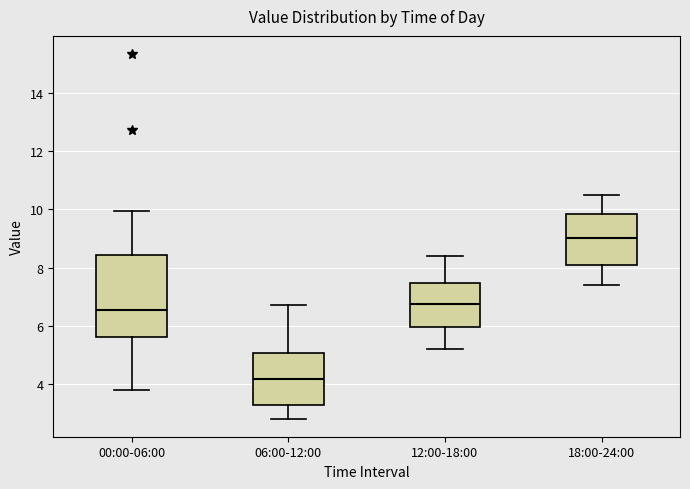

Reading left to right, read every box against the y-axis: the position of its median line, the range the box covers, and the ends of its whiskers. The values are not printed on the chart, so give them approximately, as read against the axis.

00:00-06:00: median 6.6, box 5.6 to 8.4, whiskers 3.8 to 10.0
06:00-12:00: median 4.2, box 3.2 to 5.0, whiskers 2.8 to 6.8
12:00-18:00: median 6.8, box 6.0 to 7.4, whiskers 5.2 to 8.4
18:00-24:00: median 9.0, box 8.0 to 9.8, whiskers 7.4 to 10.6